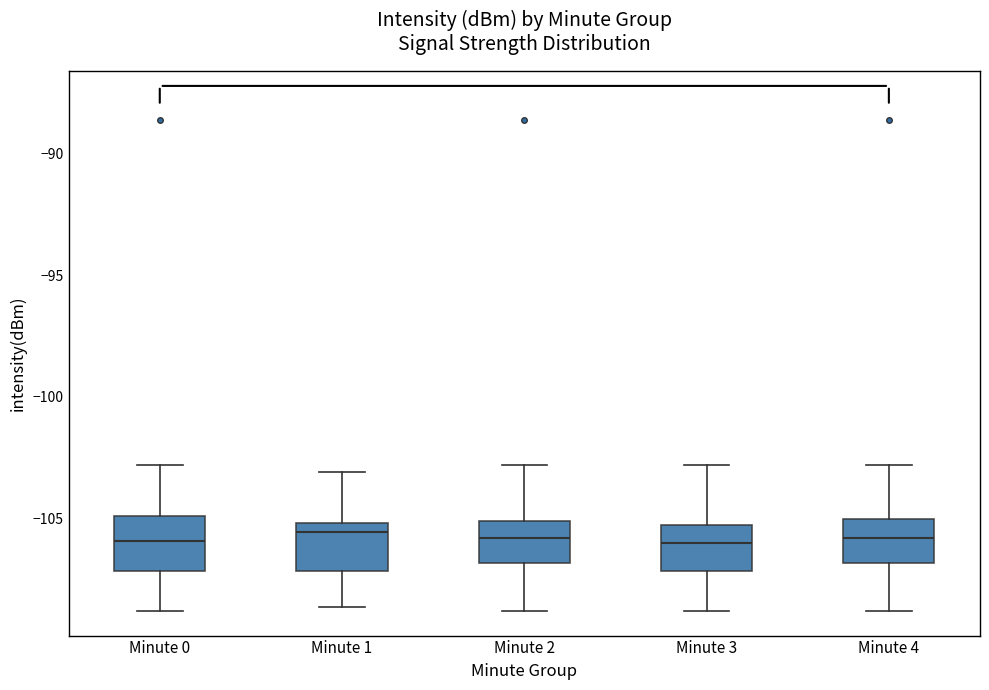

Reading left to right, transcribe this box plot: for each box, give where its median line is, the range the box spans, and where its two whiskers end, as read against the y-axis. The values are not printed on the chart, so give them approximately, as read against the axis.

Minute 0: median -106.0, box -107.0 to -105.0, whiskers -109.0 to -103.0
Minute 1: median -105.5, box -107.0 to -105.0, whiskers -108.5 to -103.0
Minute 2: median -106.0, box -107.0 to -105.0, whiskers -109.0 to -103.0
Minute 3: median -106.0, box -107.0 to -105.5, whiskers -109.0 to -103.0
Minute 4: median -106.0, box -107.0 to -105.0, whiskers -109.0 to -103.0